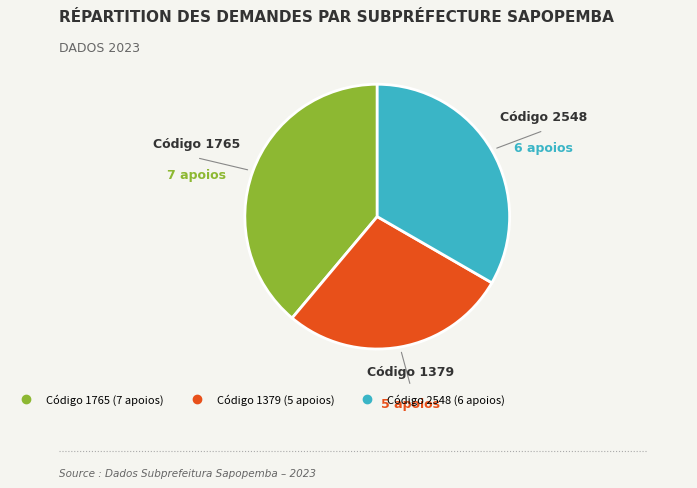

Is there any slice that represents more than half of the pie?

No